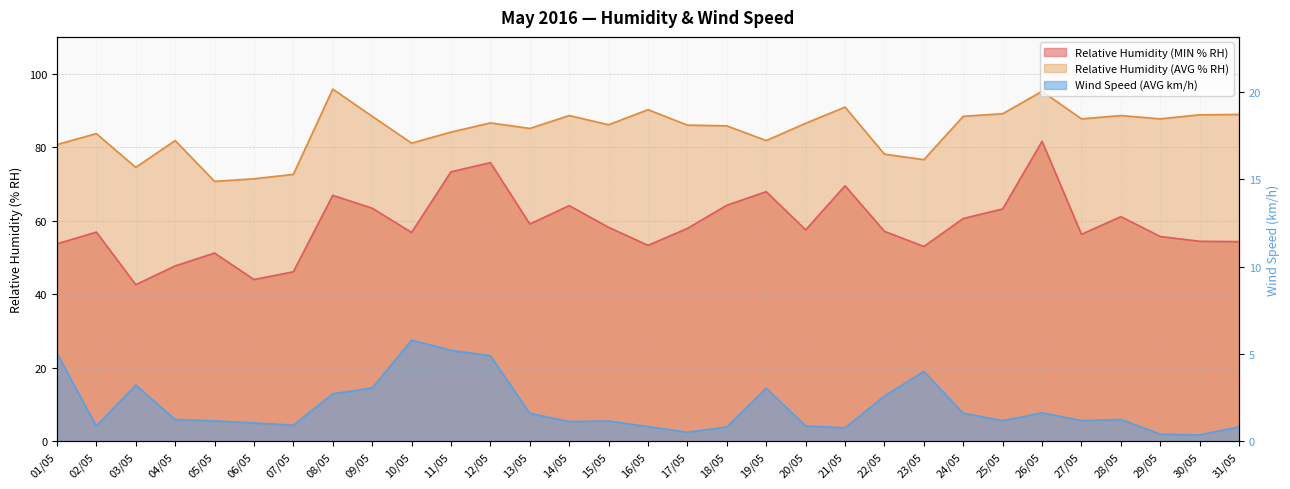

What is the value of the Relative Humidity (AVG % RH) point at the 3rd from the left?

74.5